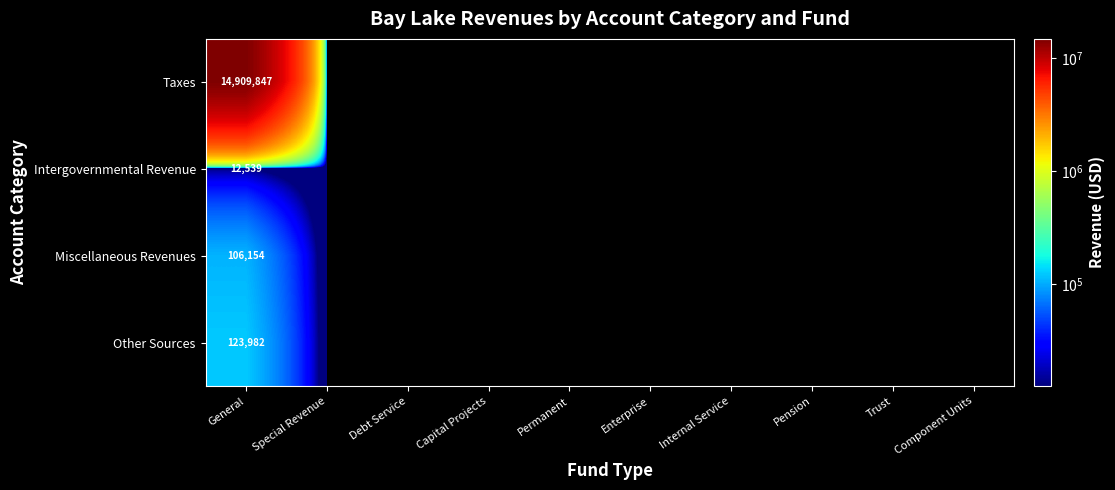

What is the sum of all Miscellaneous Revenues values?

106154